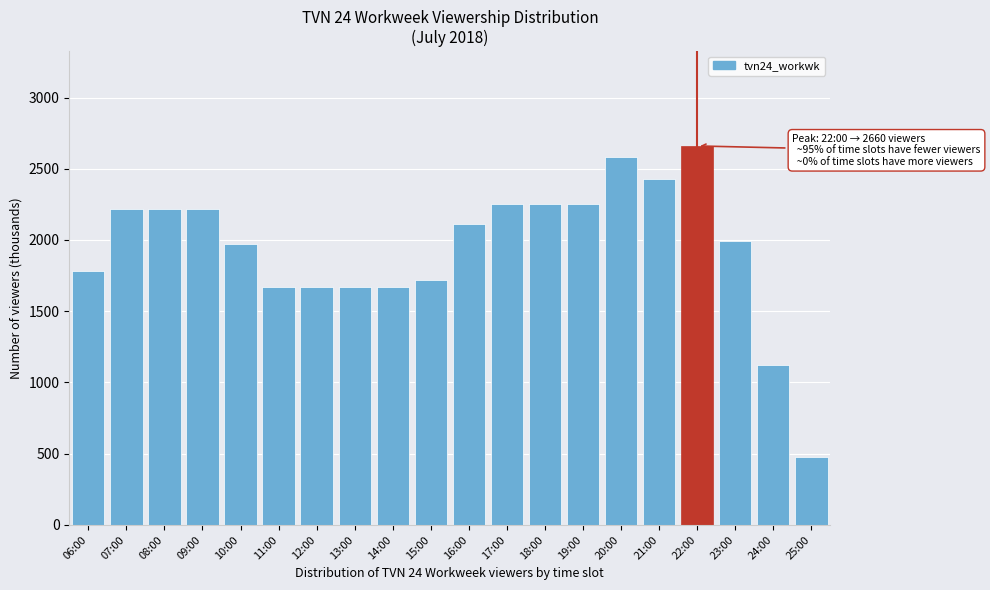

Reading left to right, transcribe all the data shown in this chart.

1780	2220	2220	2220	1970	1670	1670	1670	1670	1720	2110	2250	2250	2250	2580	2430	2660	1990	1120	480